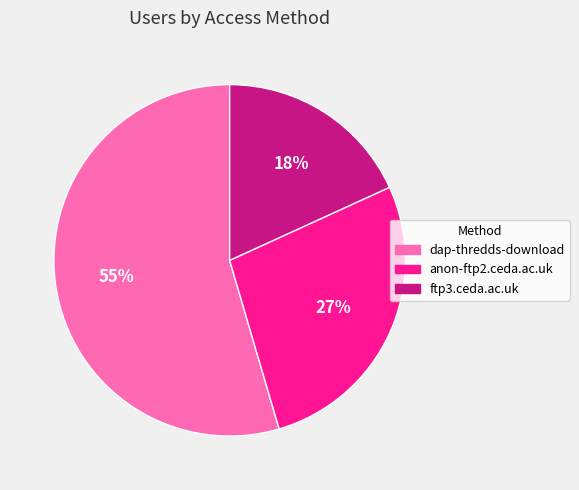

What is the majority slice?

dap-thredds-download